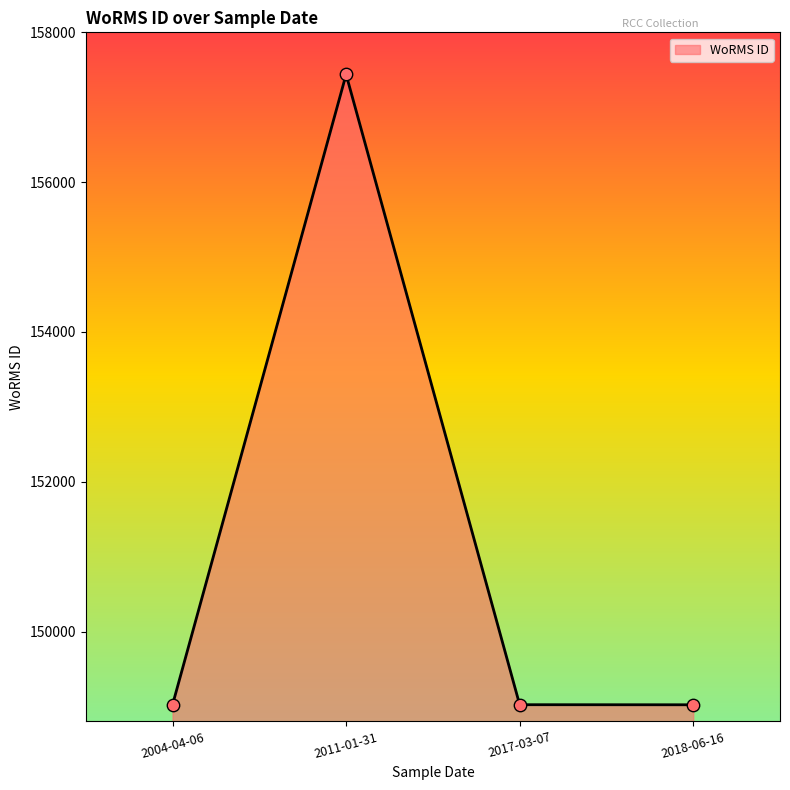

What is the ratio of the value at 2011-01-31 to the value at 2017-03-07?

1.1